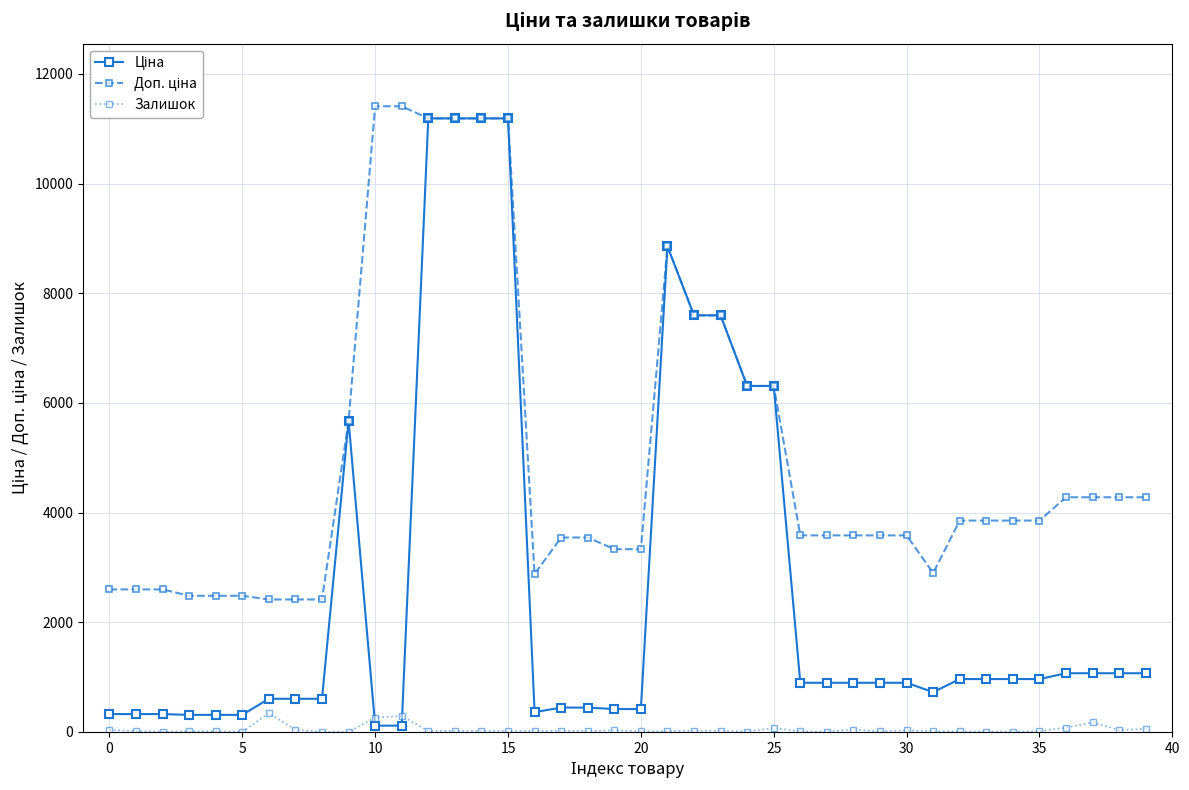

True or false: Ціна and Доп. ціна cross at least once.

False